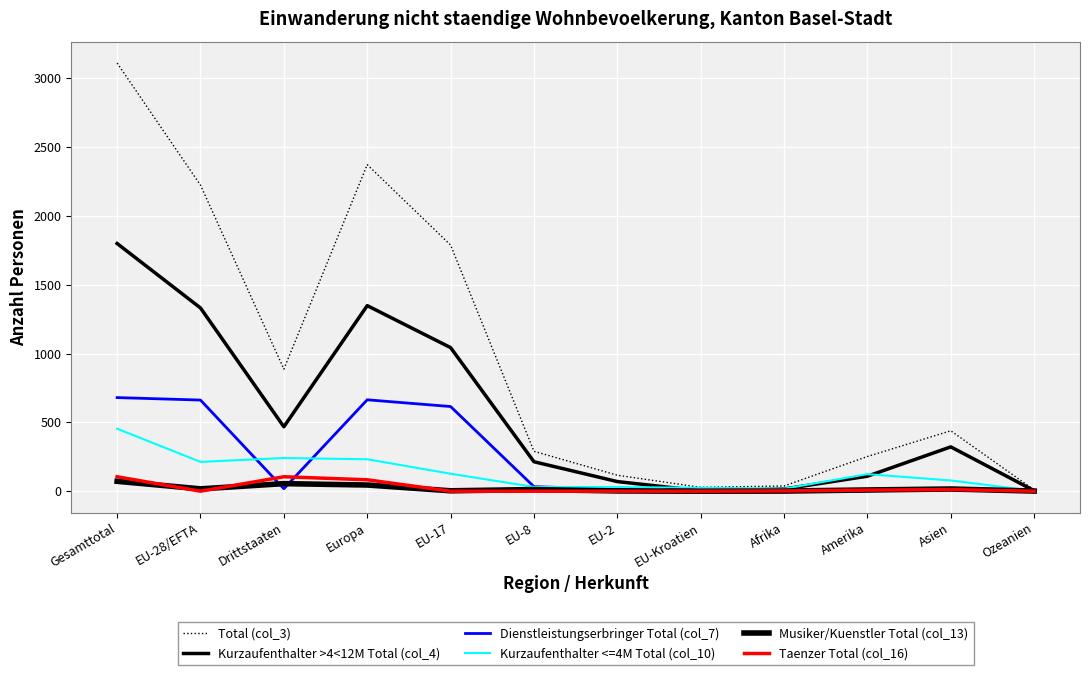

List the labels in order of Dienstleistungserbringer Total (col_7) value, largest first.

Gesamttotal, Europa, EU-28/EFTA, EU-17, EU-8, Drittstaaten, EU-2, Asien, Amerika, Ozeanien, Afrika, EU-Kroatien